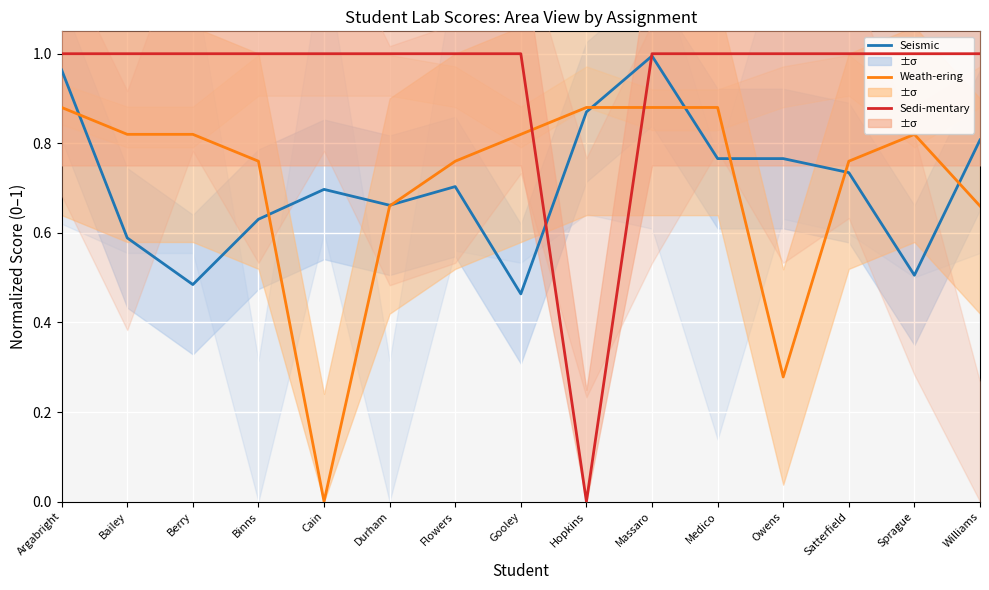

Which series has the largest total across all categories?

Sedi-mentary